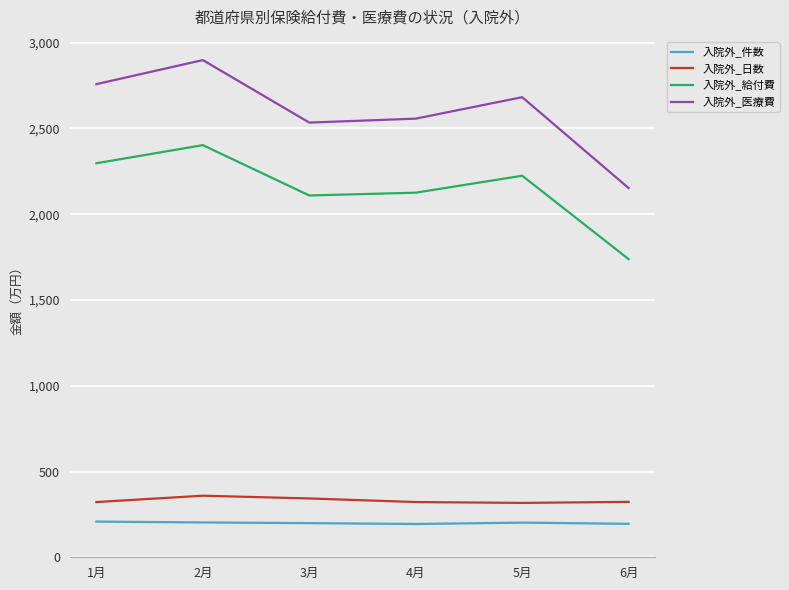

How many lines are shown in the chart?

4